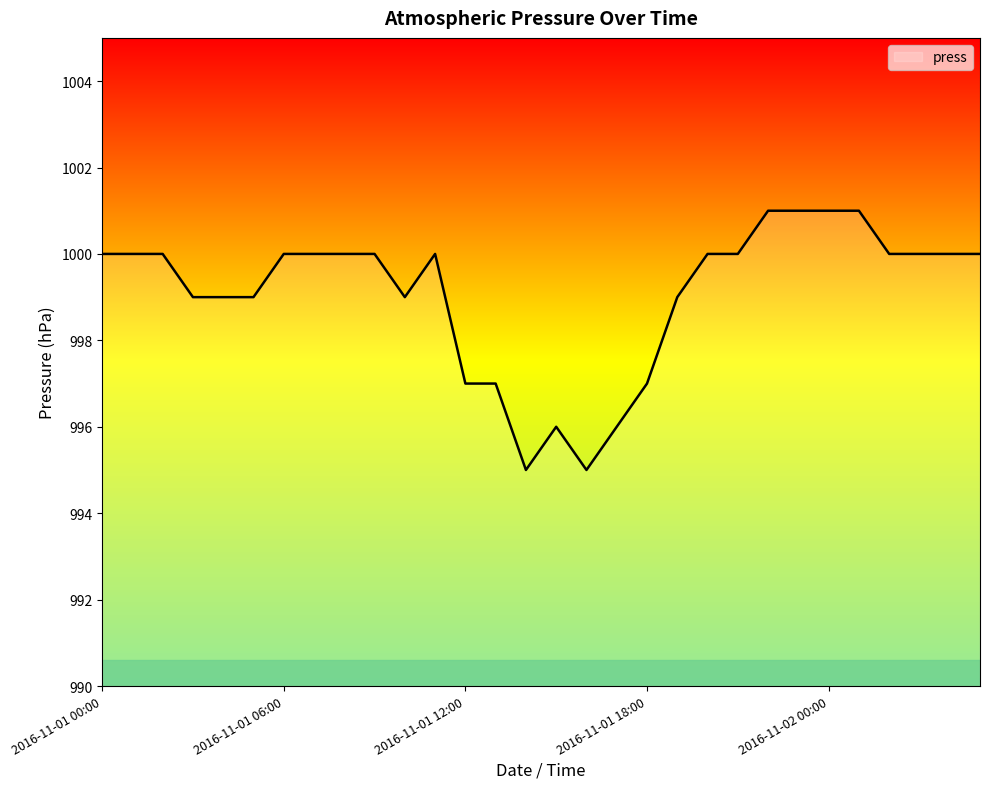

What is the greatest value displayed?

1001